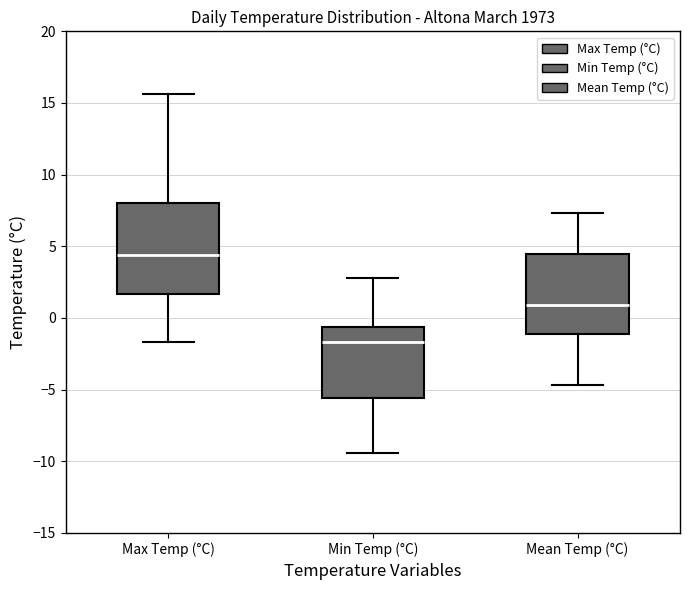

Where does the upper whisker of the box for Mean Temp (°C) end on the y-axis? The values are not printed on the chart, so give them approximately, as read against the axis.

7.5